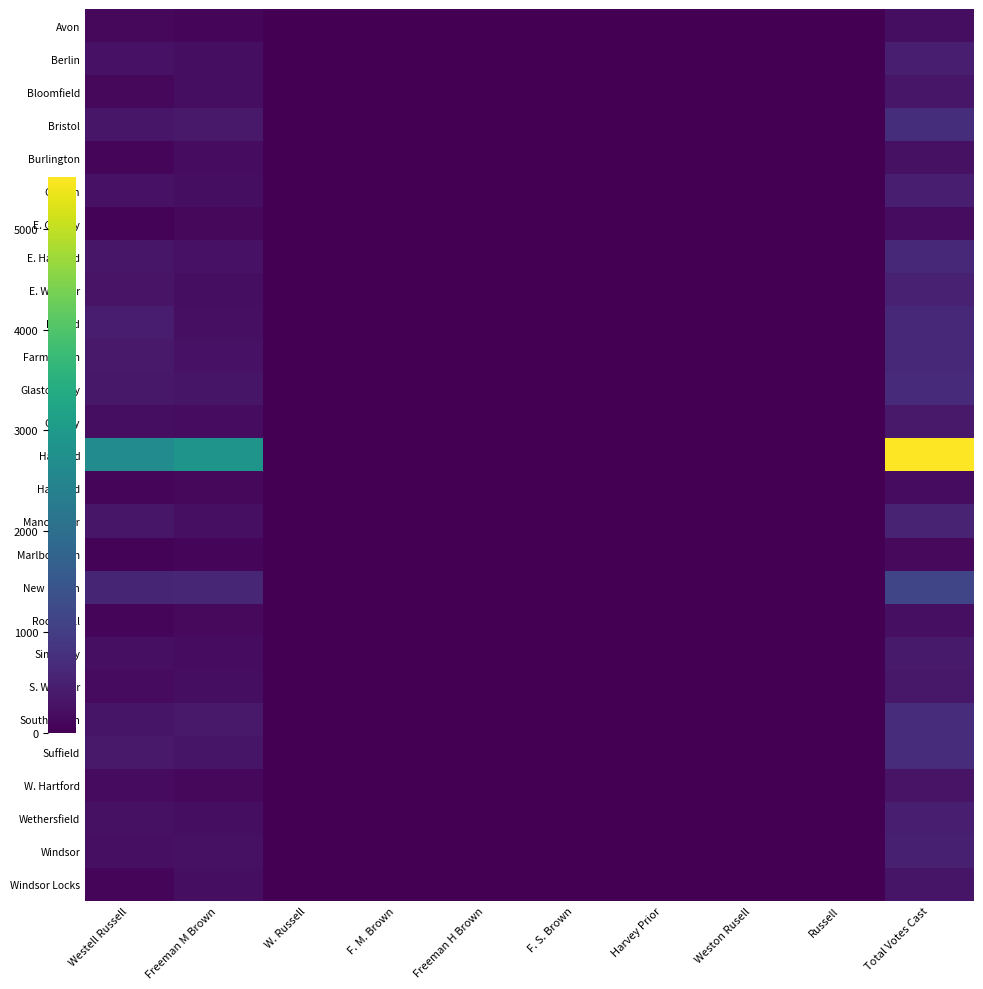

Reading right to left, extract all data points from this chart.

Avon: Total Votes Cast=211	Russell=0	Weston Rusell=0	Harvey Prior=0	F. S. Brown=0	Freeman H Brown=0	F. M. Brown=0	W. Russell=0	Freeman M Brown=83	Westell Russell=128
Berlin: Total Votes Cast=458	Russell=0	Weston Rusell=0	Harvey Prior=0	F. S. Brown=0	Freeman H Brown=0	F. M. Brown=0	W. Russell=0	Freeman M Brown=198	Westell Russell=260
Bloomfield: Total Votes Cast=331	Russell=0	Weston Rusell=0	Harvey Prior=0	F. S. Brown=0	Freeman H Brown=0	F. M. Brown=0	W. Russell=0	Freeman M Brown=209	Westell Russell=122
Bristol: Total Votes Cast=725	Russell=0	Weston Rusell=0	Harvey Prior=0	F. S. Brown=0	Freeman H Brown=0	F. M. Brown=0	W. Russell=0	Freeman M Brown=386	Westell Russell=339
Burlington: Total Votes Cast=246	Russell=0	Weston Rusell=0	Harvey Prior=0	F. S. Brown=0	Freeman H Brown=0	F. M. Brown=0	W. Russell=0	Freeman M Brown=174	Westell Russell=72
Canton: Total Votes Cast=473	Russell=0	Weston Rusell=0	Harvey Prior=0	F. S. Brown=0	Freeman H Brown=0	F. M. Brown=0	W. Russell=0	Freeman M Brown=194	Westell Russell=279
E. Granby: Total Votes Cast=185	Russell=0	Weston Rusell=0	Harvey Prior=0	F. S. Brown=0	Freeman H Brown=0	F. M. Brown=0	W. Russell=0	Freeman M Brown=124	Westell Russell=61
E. Hartford: Total Votes Cast=614	Russell=0	Weston Rusell=0	Harvey Prior=0	F. S. Brown=0	Freeman H Brown=0	F. M. Brown=0	W. Russell=0	Freeman M Brown=280	Westell Russell=334
E. Windsor: Total Votes Cast=506	Russell=0	Weston Rusell=0	Harvey Prior=1	F. S. Brown=0	Freeman H Brown=0	F. M. Brown=0	W. Russell=0	Freeman M Brown=206	Westell Russell=299
Enfield: Total Votes Cast=643	Russell=0	Weston Rusell=0	Harvey Prior=0	F. S. Brown=0	Freeman H Brown=0	F. M. Brown=0	W. Russell=0	Freeman M Brown=222	Westell Russell=421
Farmington: Total Votes Cast=632	Russell=0	Weston Rusell=0	Harvey Prior=0	F. S. Brown=0	Freeman H Brown=0	F. M. Brown=0	W. Russell=0	Freeman M Brown=261	Westell Russell=371
Glastonbury: Total Votes Cast=678	Russell=0	Weston Rusell=1	Harvey Prior=0	F. S. Brown=0	Freeman H Brown=1	F. M. Brown=1	W. Russell=0	Freeman M Brown=322	Westell Russell=353
Granby: Total Votes Cast=377	Russell=0	Weston Rusell=0	Harvey Prior=0	F. S. Brown=0	Freeman H Brown=0	F. M. Brown=0	W. Russell=0	Freeman M Brown=183	Westell Russell=194
Hartford: Total Votes Cast=5516	Russell=1	Weston Rusell=0	Harvey Prior=0	F. S. Brown=0	Freeman H Brown=0	F. M. Brown=0	W. Russell=2	Freeman M Brown=2852	Westell Russell=2661
Hartland: Total Votes Cast=190	Russell=0	Weston Rusell=0	Harvey Prior=0	F. S. Brown=0	Freeman H Brown=0	F. M. Brown=0	W. Russell=0	Freeman M Brown=112	Westell Russell=78
Manchester: Total Votes Cast=554	Russell=0	Weston Rusell=0	Harvey Prior=0	F. S. Brown=1	Freeman H Brown=0	F. M. Brown=0	W. Russell=0	Freeman M Brown=227	Westell Russell=326
Marlborough: Total Votes Cast=145	Russell=0	Weston Rusell=0	Harvey Prior=0	F. S. Brown=0	Freeman H Brown=0	F. M. Brown=0	W. Russell=0	Freeman M Brown=84	Westell Russell=61
New Britain: Total Votes Cast=1159	Russell=0	Weston Rusell=0	Harvey Prior=0	F. S. Brown=0	Freeman H Brown=0	F. M. Brown=0	W. Russell=0	Freeman M Brown=585	Westell Russell=574
Rocky Hill: Total Votes Cast=230	Russell=0	Weston Rusell=0	Harvey Prior=0	F. S. Brown=0	Freeman H Brown=0	F. M. Brown=0	W. Russell=0	Freeman M Brown=136	Westell Russell=94
Simsbury: Total Votes Cast=406	Russell=0	Weston Rusell=0	Harvey Prior=0	F. S. Brown=0	Freeman H Brown=0	F. M. Brown=0	W. Russell=0	Freeman M Brown=174	Westell Russell=232
S. Windsor: Total Votes Cast=365	Russell=0	Weston Rusell=0	Harvey Prior=0	F. S. Brown=0	Freeman H Brown=0	F. M. Brown=0	W. Russell=0	Freeman M Brown=201	Westell Russell=164
Southington: Total Votes Cast=705	Russell=0	Weston Rusell=0	Harvey Prior=0	F. S. Brown=0	Freeman H Brown=0	F. M. Brown=0	W. Russell=0	Freeman M Brown=384	Westell Russell=321
Suffield: Total Votes Cast=692	Russell=0	Weston Rusell=0	Harvey Prior=0	F. S. Brown=0	Freeman H Brown=0	F. M. Brown=0	W. Russell=0	Freeman M Brown=318	Westell Russell=374
W. Hartford: Total Votes Cast=300	Russell=0	Weston Rusell=0	Harvey Prior=0	F. S. Brown=0	Freeman H Brown=0	F. M. Brown=0	W. Russell=0	Freeman M Brown=129	Westell Russell=171
Wethersfield: Total Votes Cast=466	Russell=0	Weston Rusell=0	Harvey Prior=0	F. S. Brown=0	Freeman H Brown=0	F. M. Brown=0	W. Russell=0	Freeman M Brown=209	Westell Russell=257
Windsor: Total Votes Cast=484	Russell=0	Weston Rusell=0	Harvey Prior=0	F. S. Brown=0	Freeman H Brown=0	F. M. Brown=0	W. Russell=0	Freeman M Brown=252	Westell Russell=232
Windsor Locks: Total Votes Cast=306	Russell=0	Weston Rusell=0	Harvey Prior=0	F. S. Brown=0	Freeman H Brown=0	F. M. Brown=0	W. Russell=0	Freeman M Brown=201	Westell Russell=105